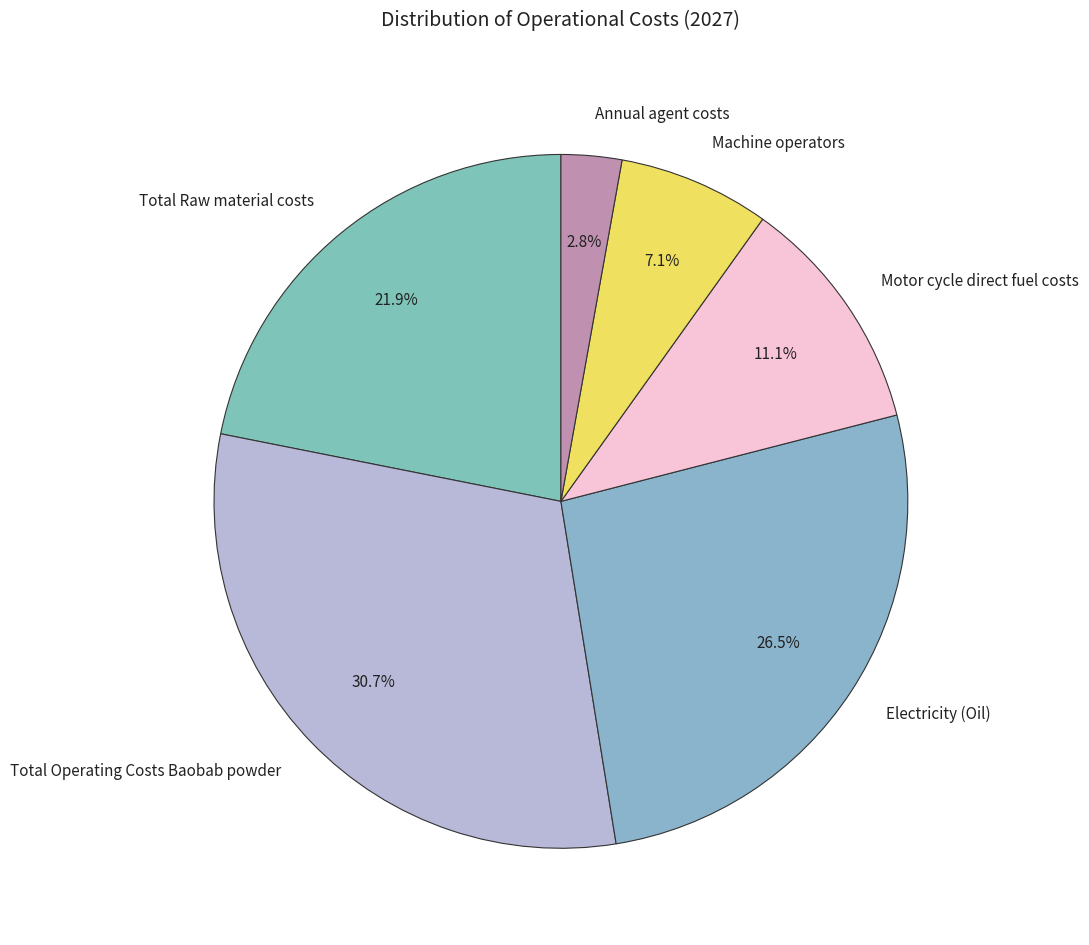

To the nearest percent, what is the combined percentage of Motor cycle direct fuel costs and Annual agent costs?

14%